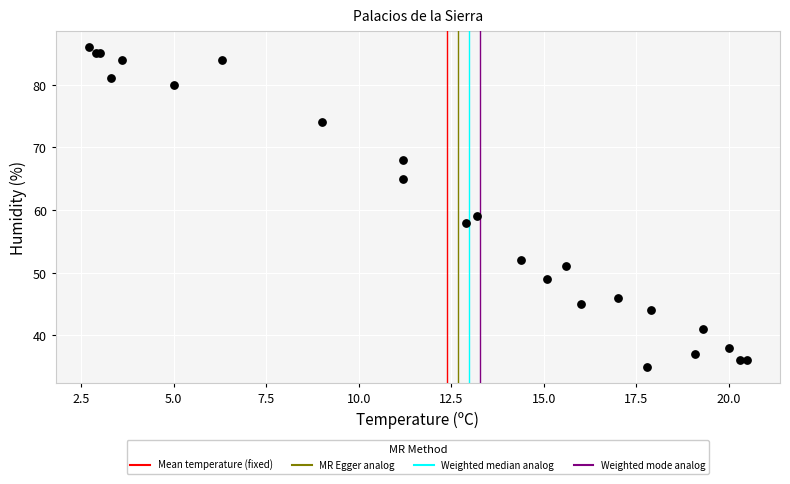

What Y value in the scatter plot is closest to 60?

59